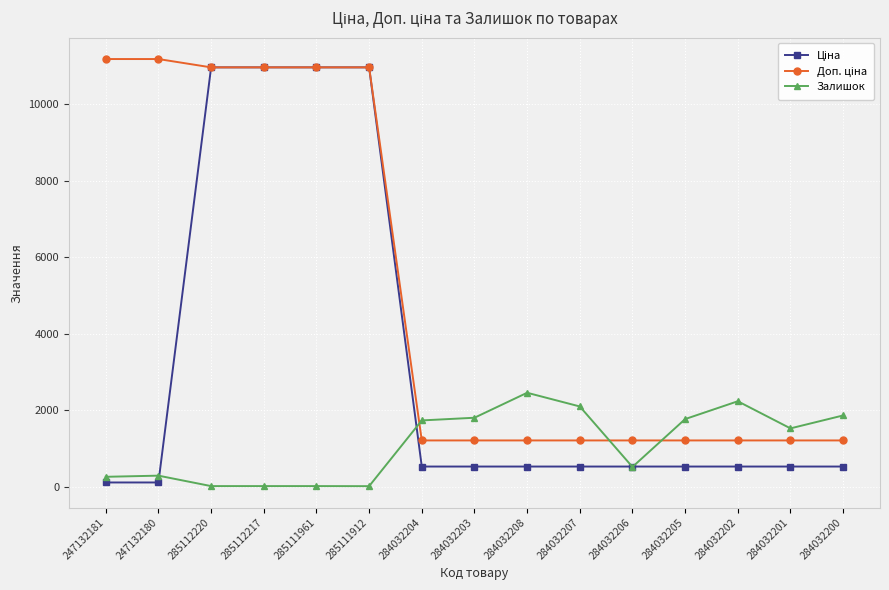

What is the maximum value shown in the chart?

11182.0